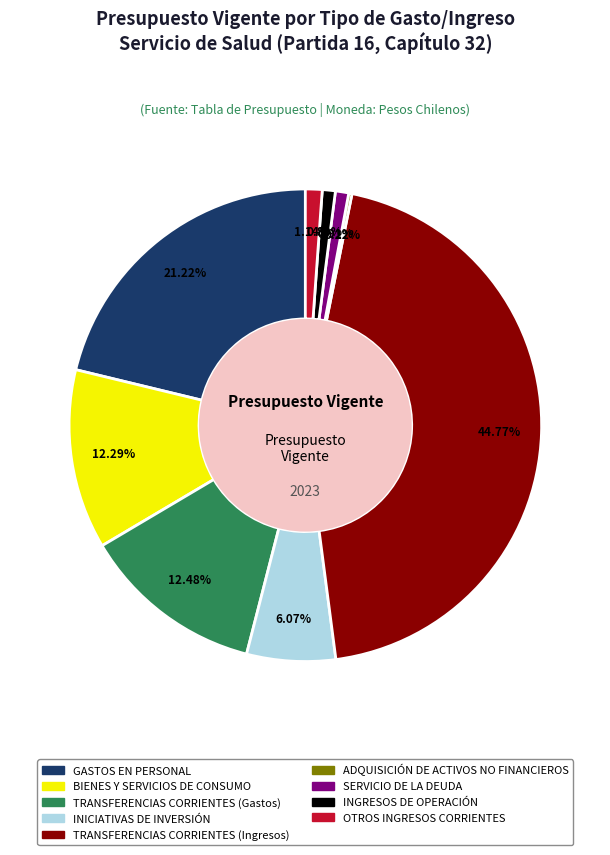

Is there any slice that represents more than half of the pie?

No